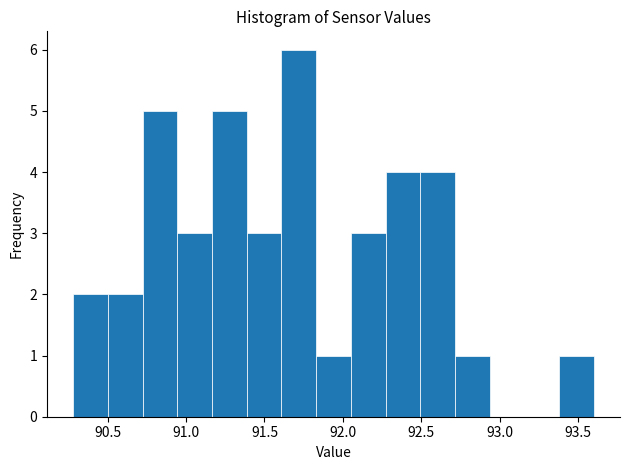

What is the height of the bar covering 91.15 to 91.40 on the x-axis? Neither the bar edges nor the heights are printed on the chart, so give them approximately, as read against the axes.

5